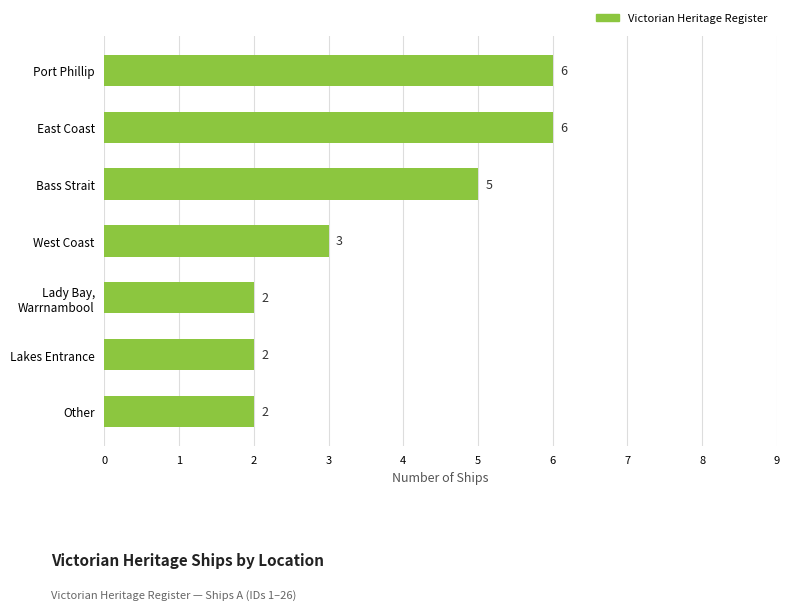

How many values are below 3?

3